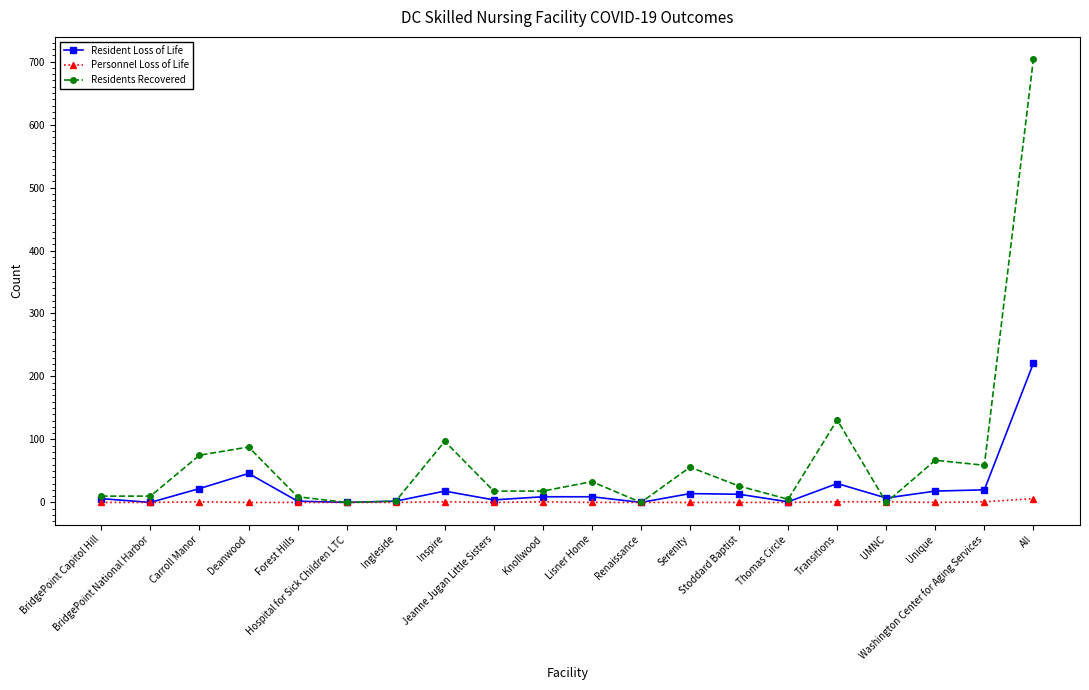

Rank the series by their maximum value, from lowest to highest.

Personnel Loss of Life, Resident Loss of Life, Residents Recovered